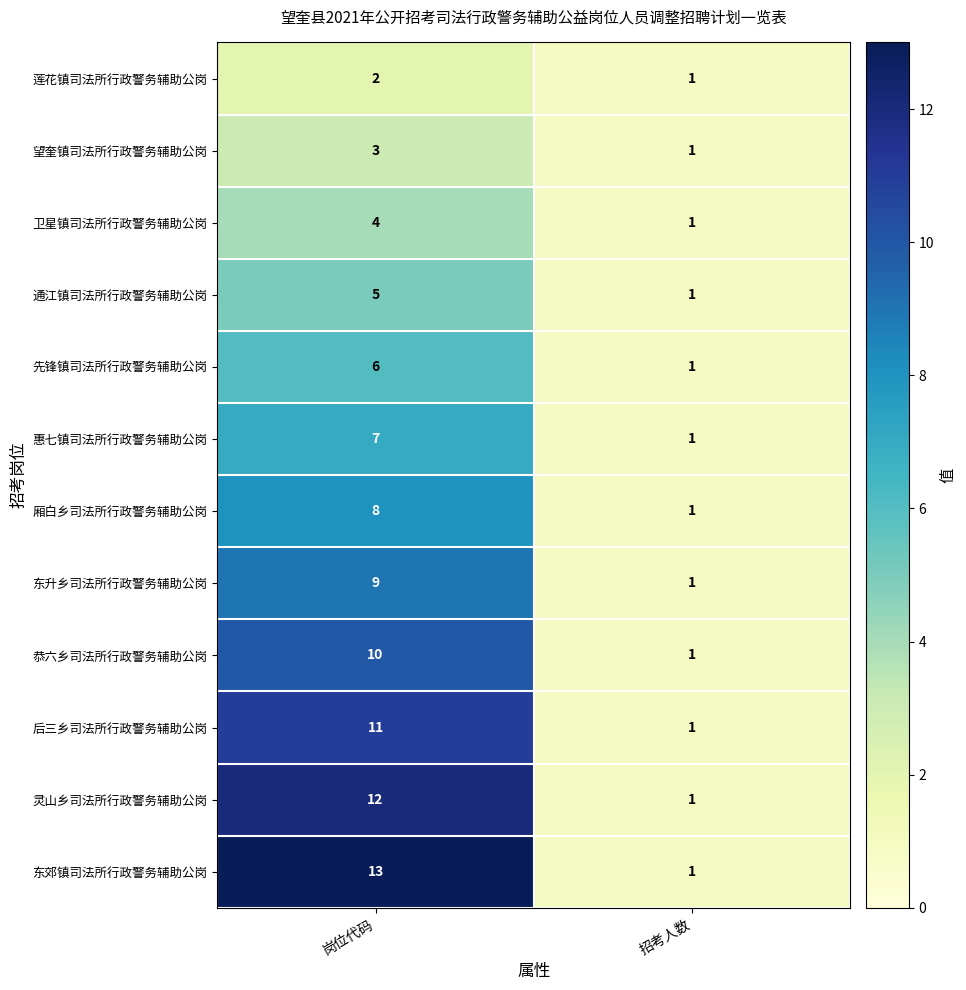

What is the average value of the 惠七镇司法所行政警务辅助公岗 series?

4